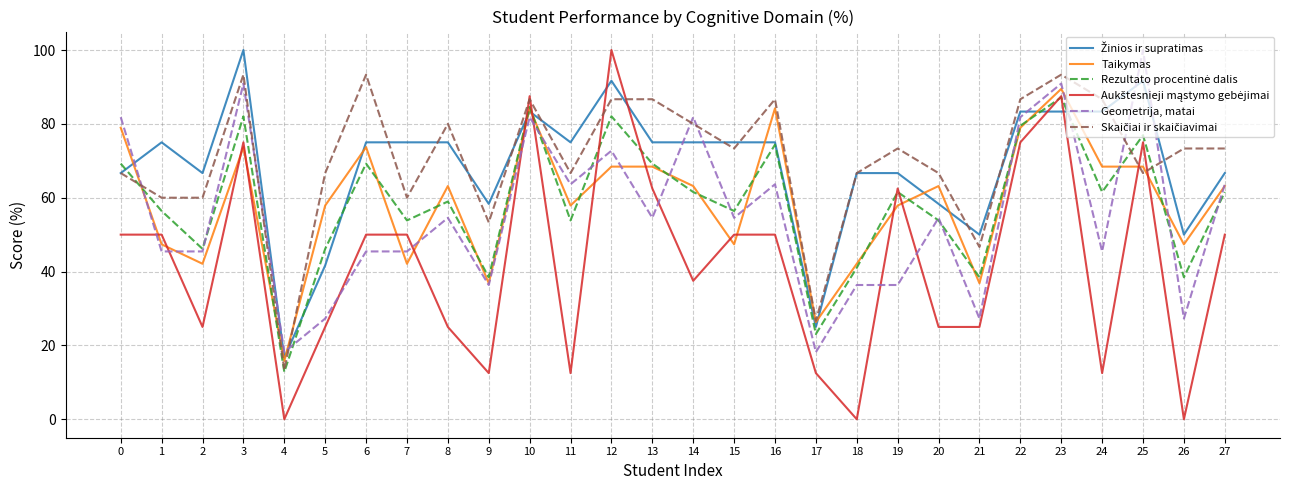

What is the total value across all series at 18?

252.8